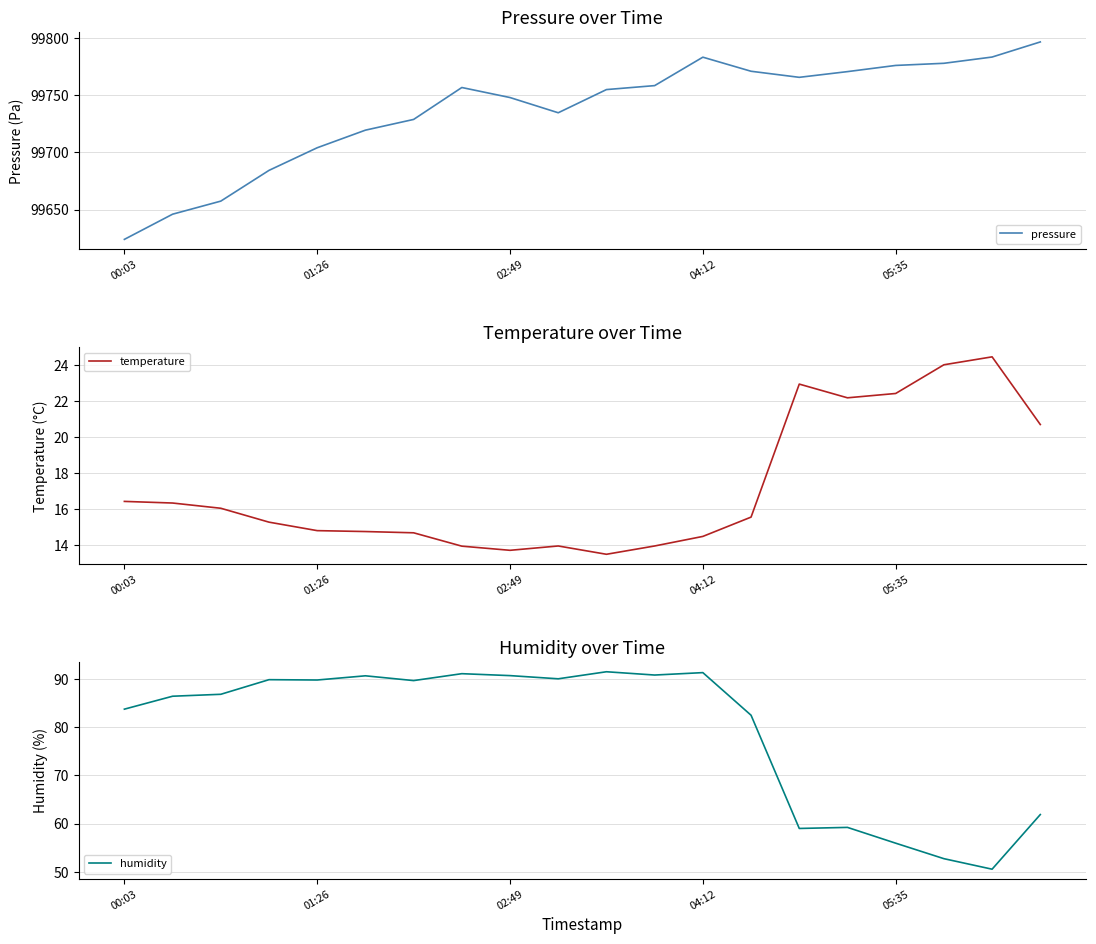

What are all the series names shown in the legend?

pressure, temperature, humidity